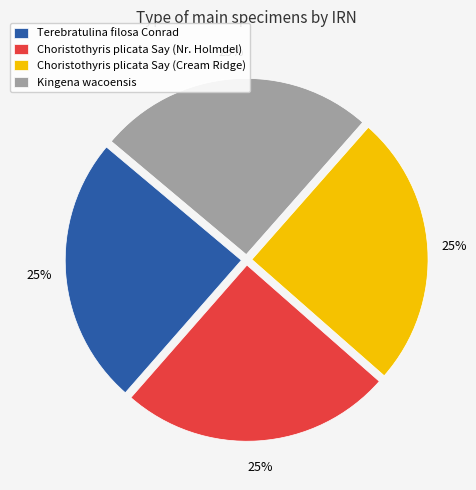

How many segments does this pie chart have?

4